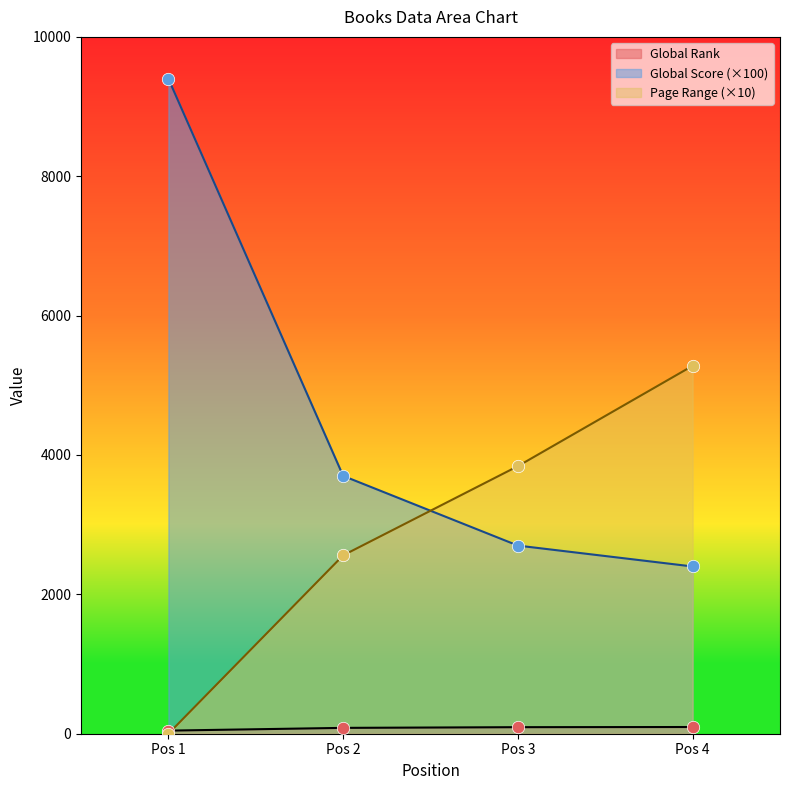

At how many categories does at least one series exceed 7572?

1